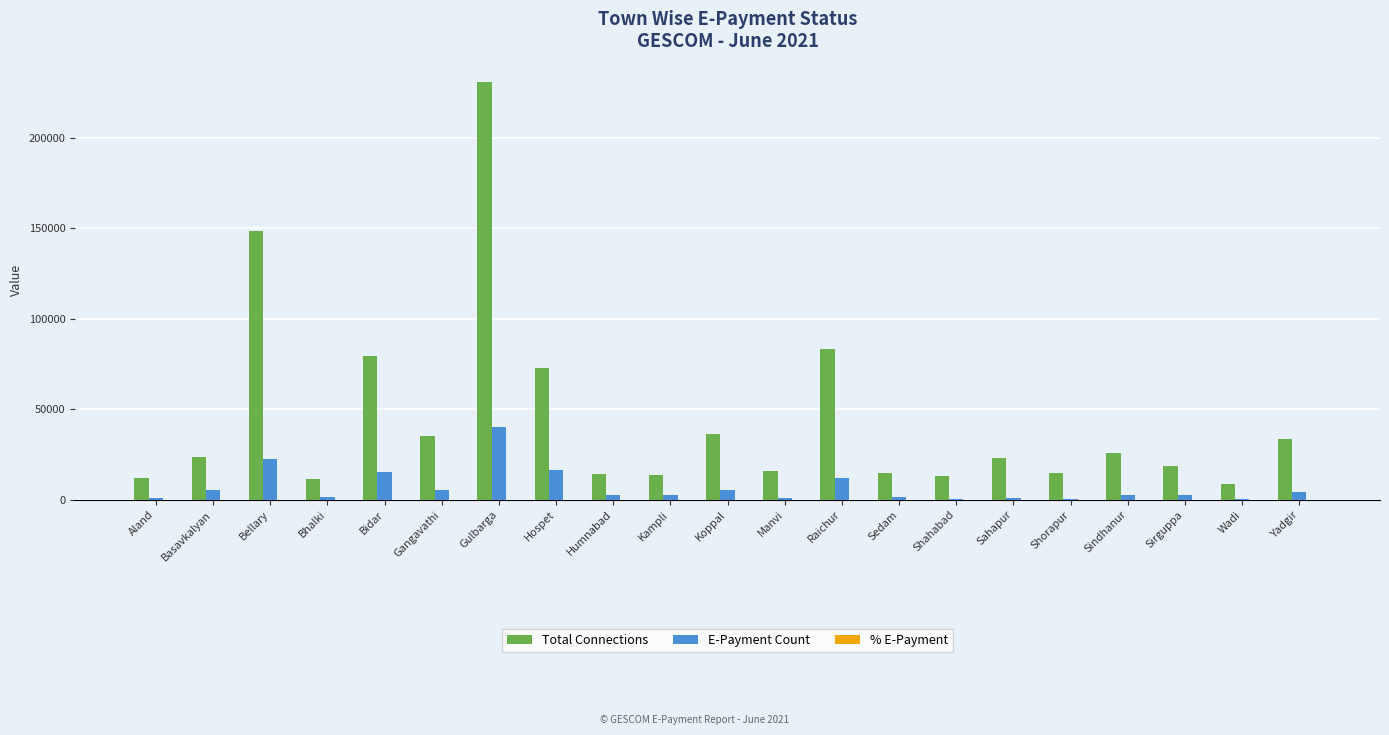

What is the sum of the E-Payment Count values at Raichur and Yadgir?

16335.0